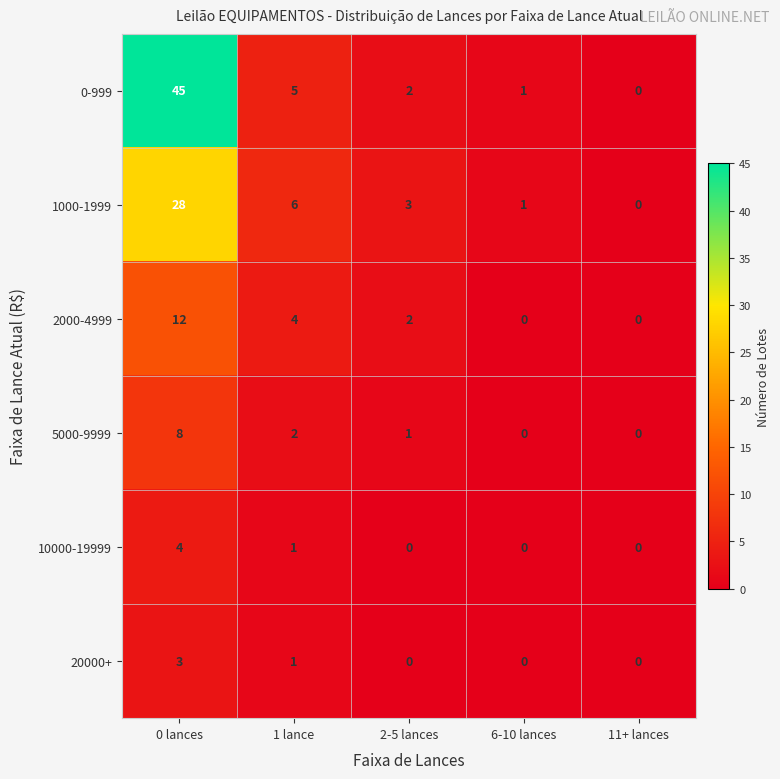

Count the number of categories in the chart.

5